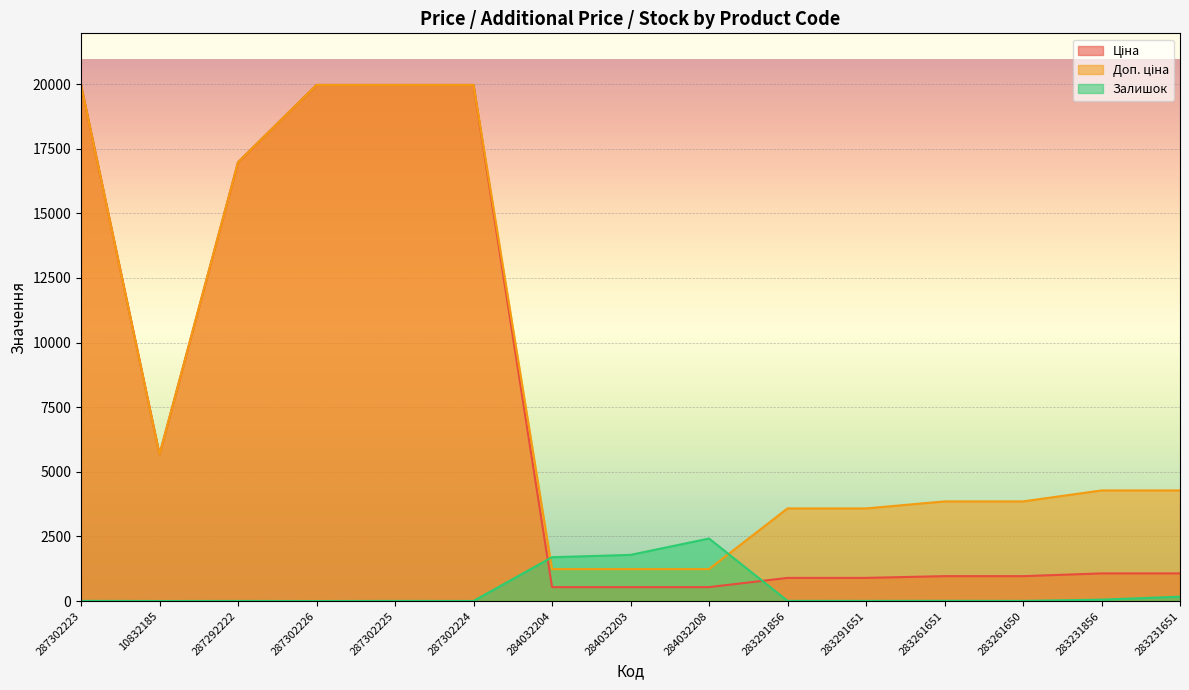

Reading left to right, what are all the values shown in this chart?

Ціна: 19964.2	5673.8	16976.3	19964.2	19964.2	19964.2	539.0	539.0	539.0	895.9	895.9	963.5	963.5	1069.8	1069.8
Доп. ціна: 19964.2	5673.8	16976.3	19964.2	19964.2	19964.2	1235.4	1235.4	1235.4	3583.6	3583.6	3854.0	3854.0	4279.1	4279.1
Залишок: 7.0	2.0	4.0	1.0	5.0	3.0	1696.0	1786.0	2419.0	7.0	6.0	8.0	6.0	54.0	169.0